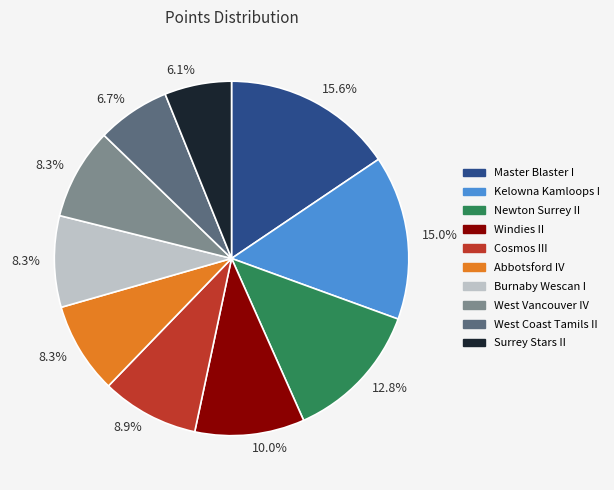

Is there any slice that represents more than half of the pie?

No